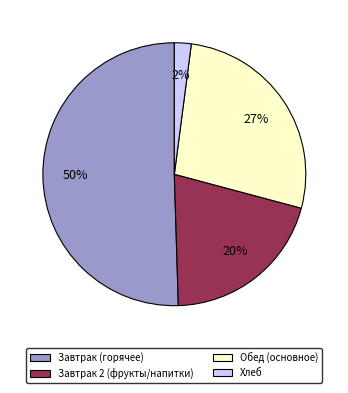

To the nearest percent, what is the average slice percentage?

25%